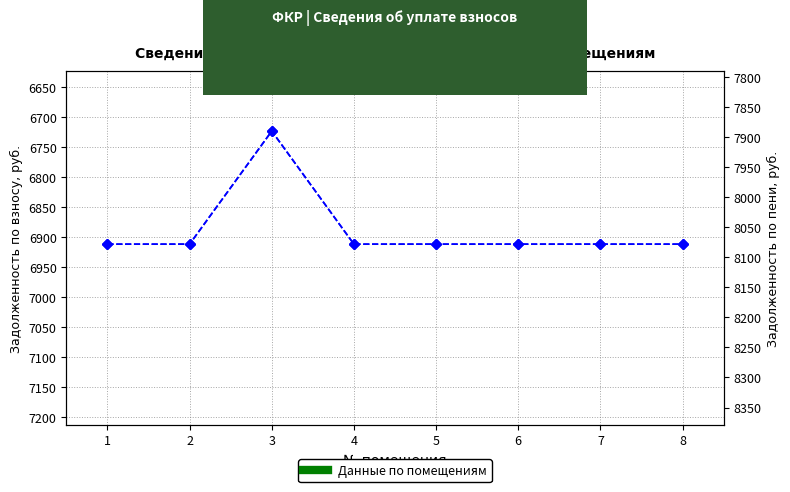

Rank the categories by задолженность (взнос) value from lowest to highest.

3, 1, 2, 4, 5, 6, 7, 8